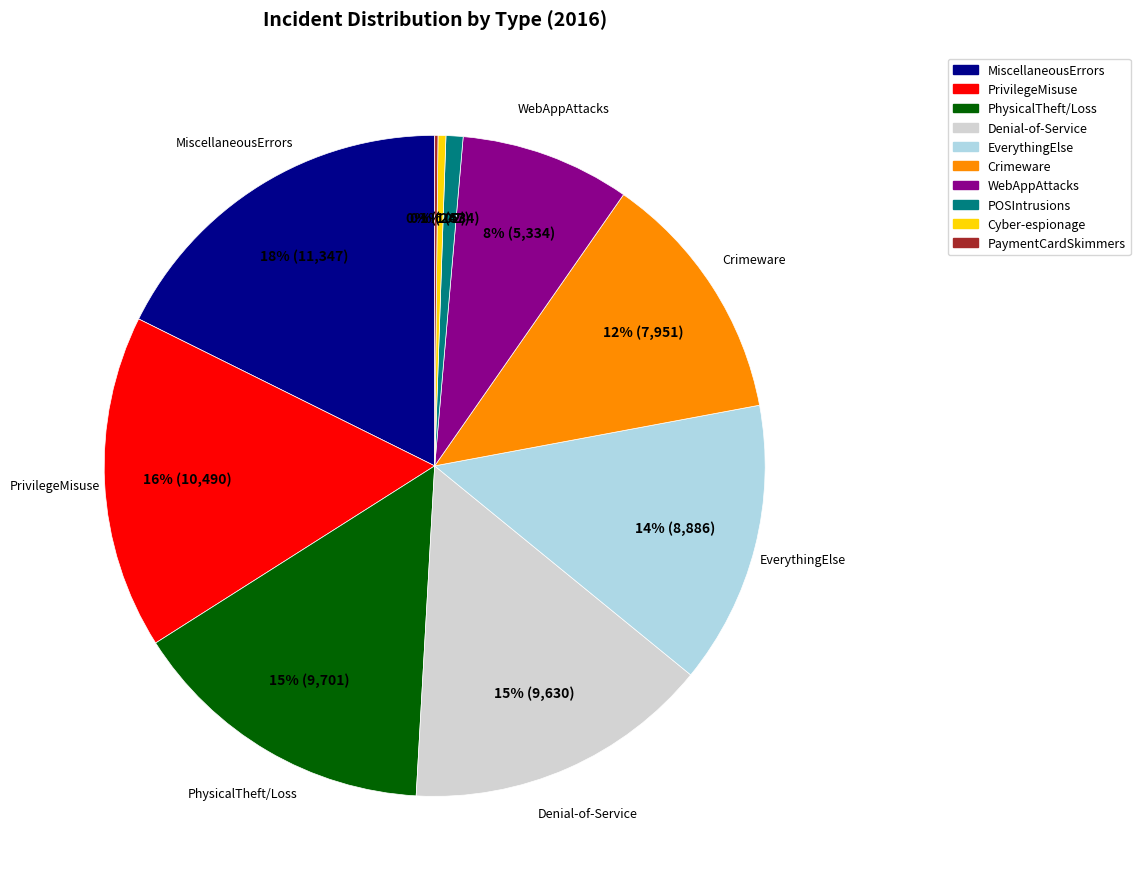

Which category has the biggest portion of the pie?

MiscellaneousErrors